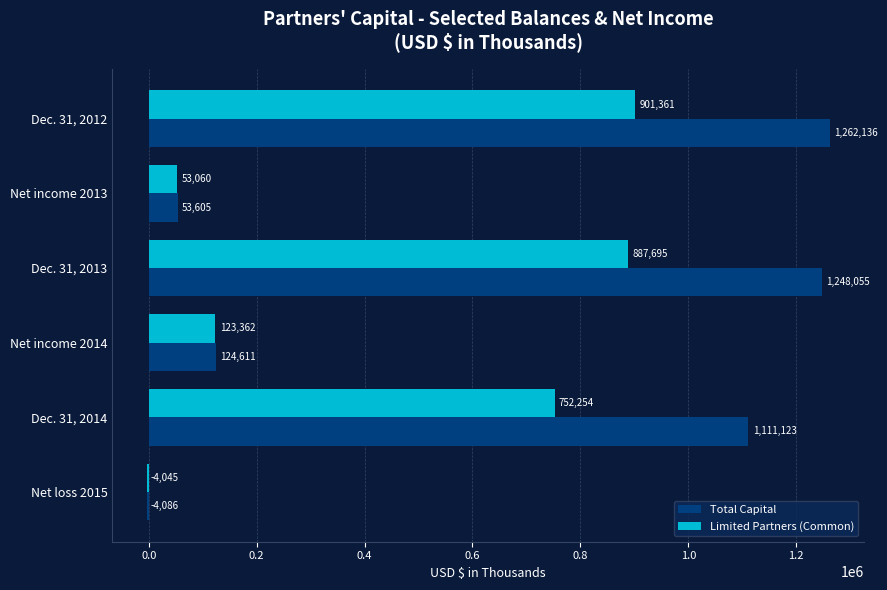

What are all the series names shown in the legend?

Total Capital, Limited Partners (Common)